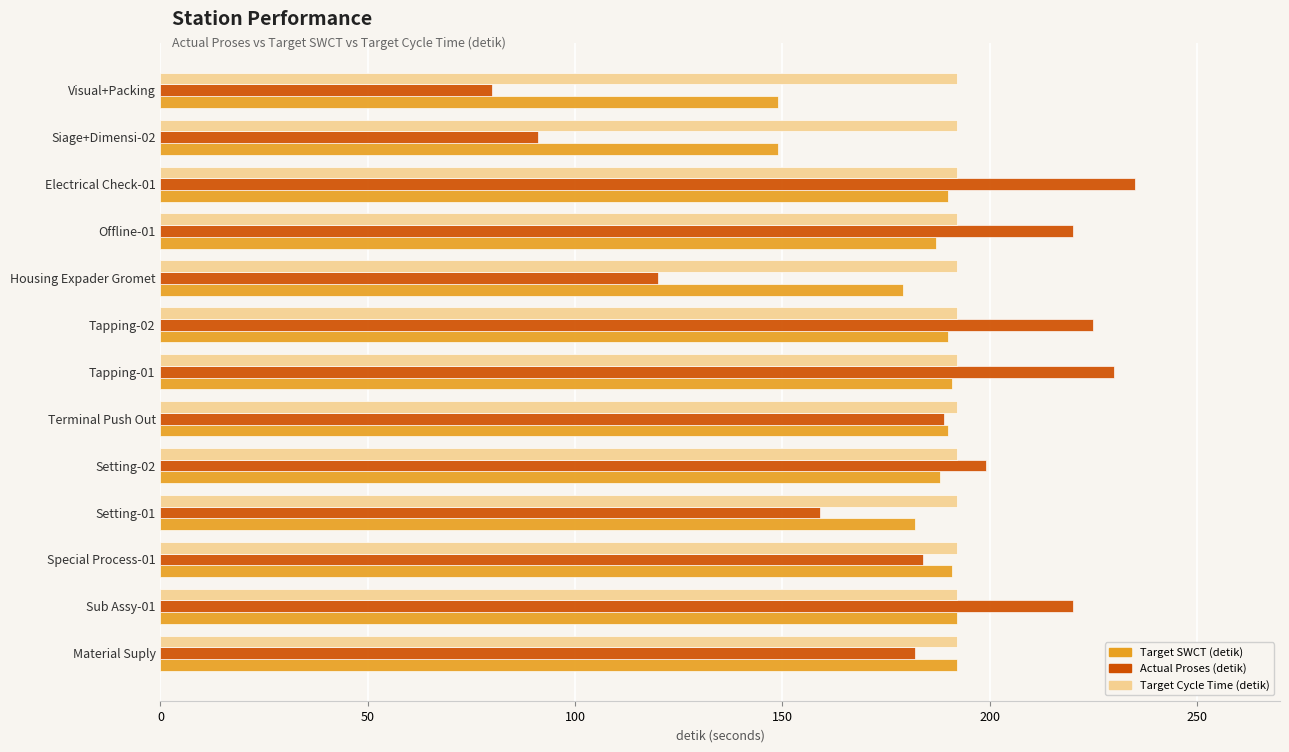

True or false: Actual Proses (detik) has a value of 80 at Visual+Packing.

True